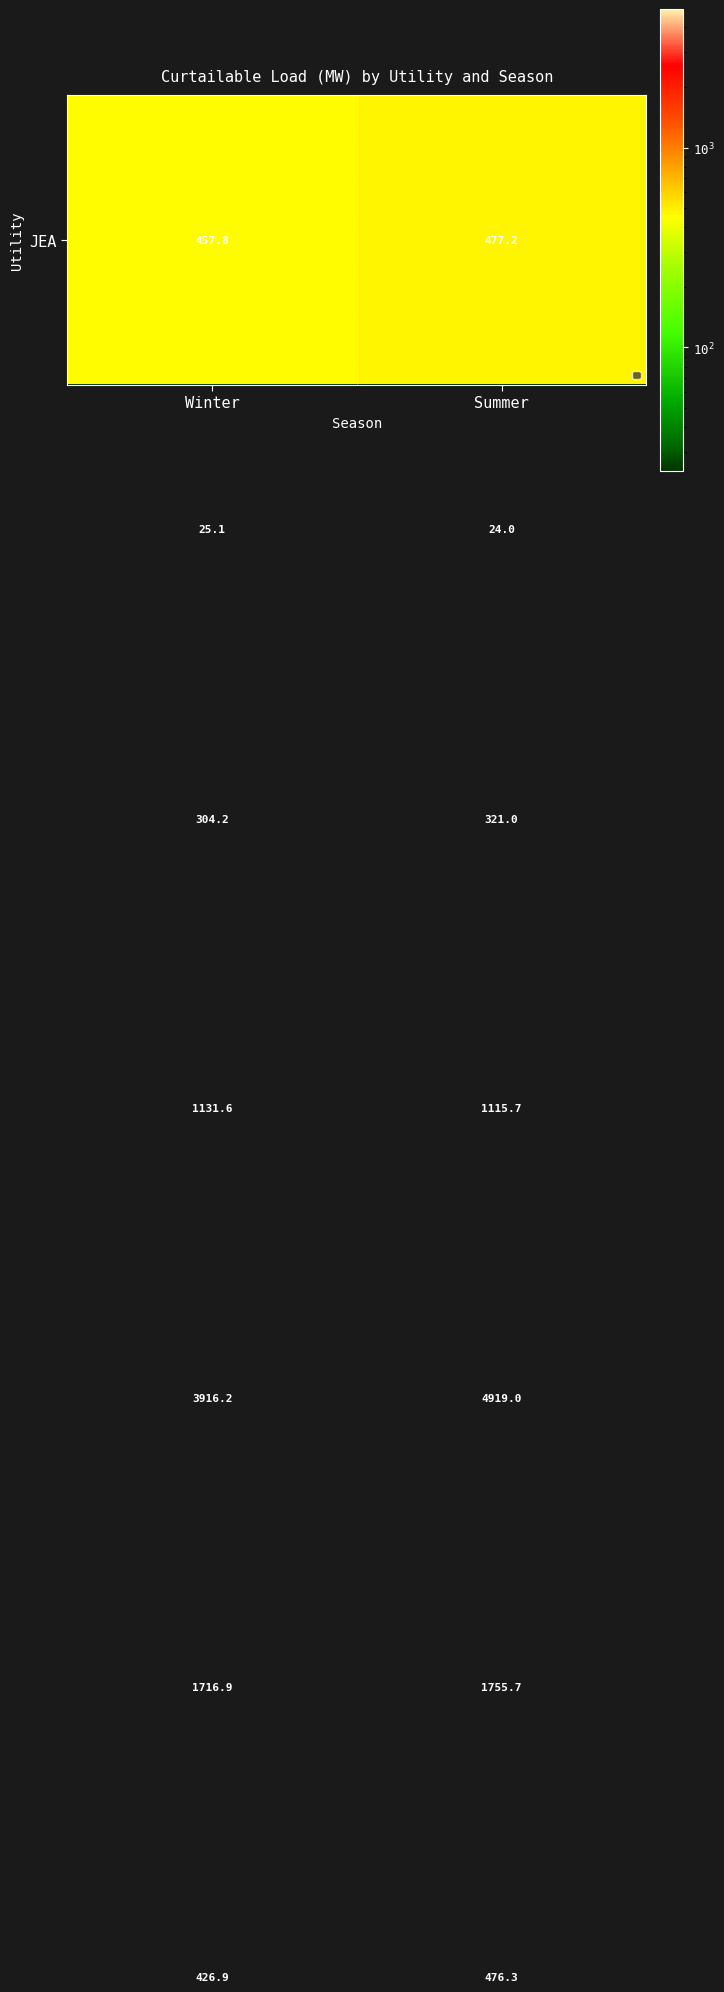

At which category does the chart reach its minimum across all series?

Summer